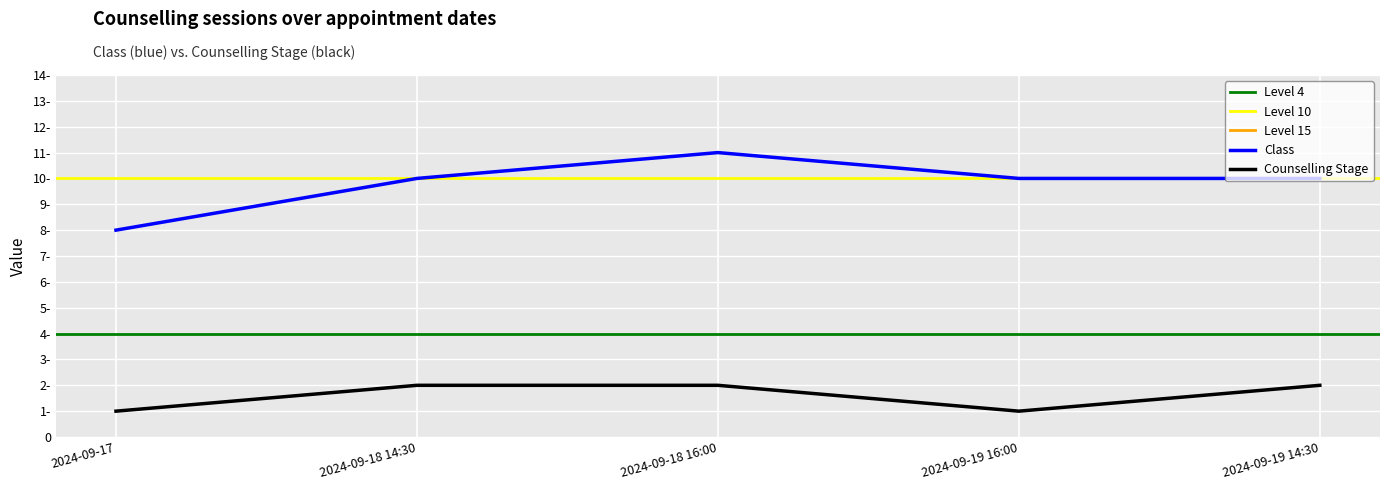

Count the Class values in the range 10 to 11.

4